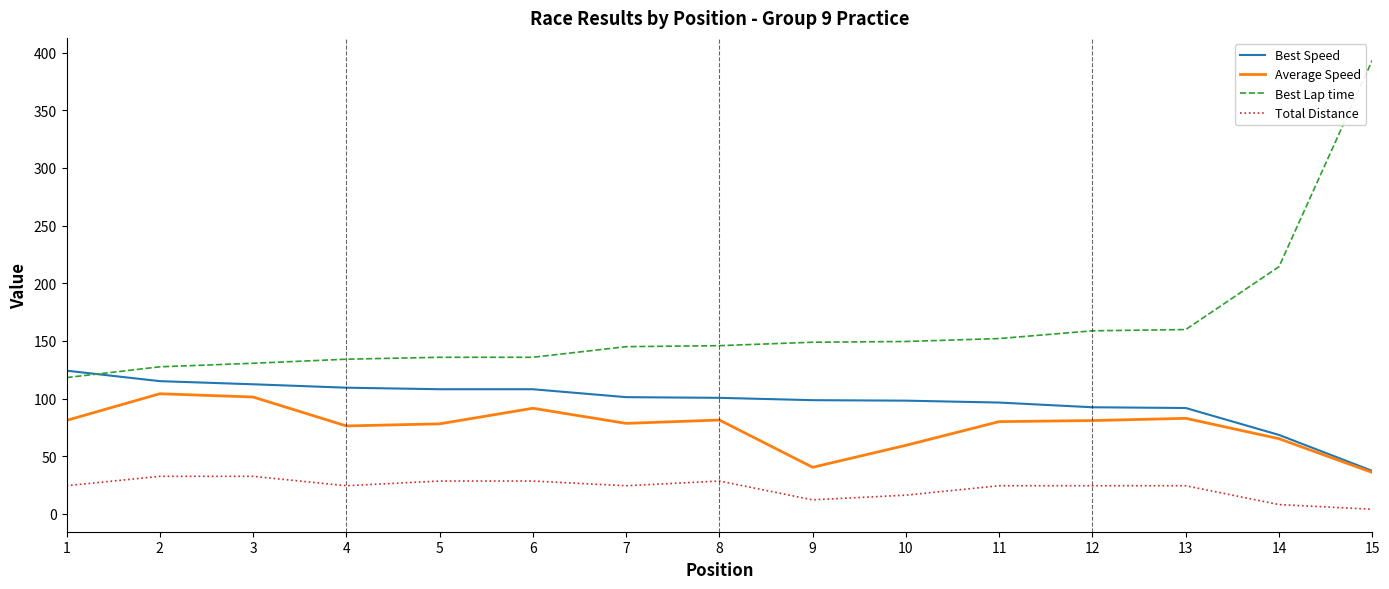

The Best Speed series shows 91.9 at 13. True or false?

True